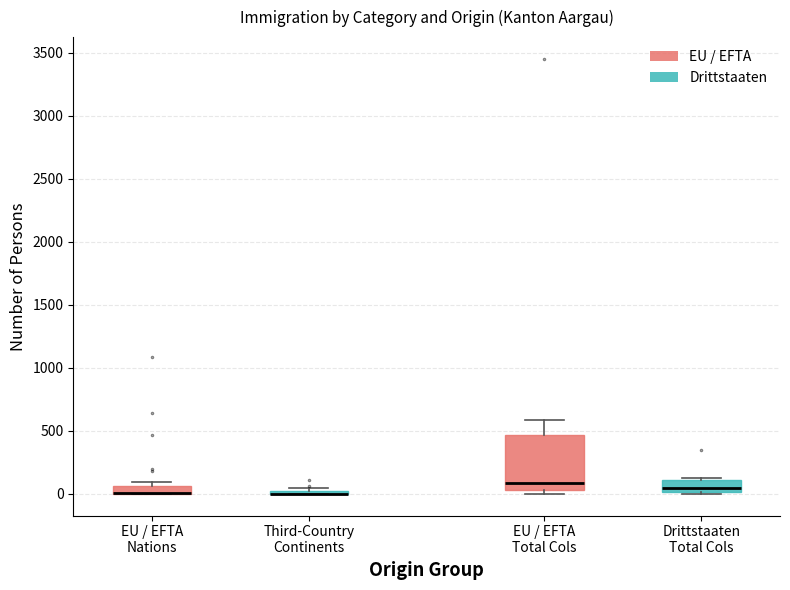

Which box is the tallest, from its lower edge to its upper edge?

EU / EFTA Total Cols